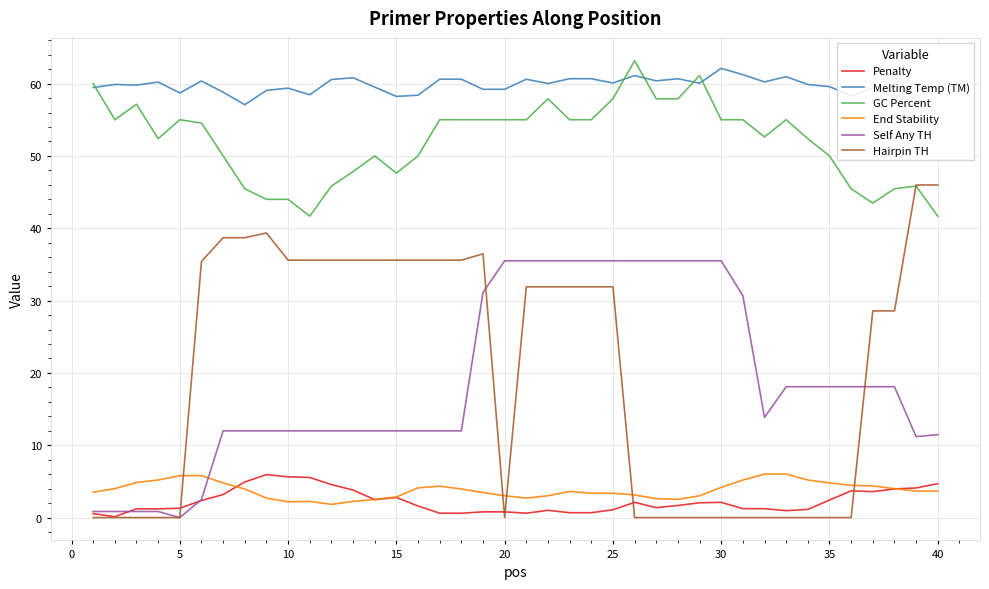

What is the maximum value for Self Any TH?

35.5